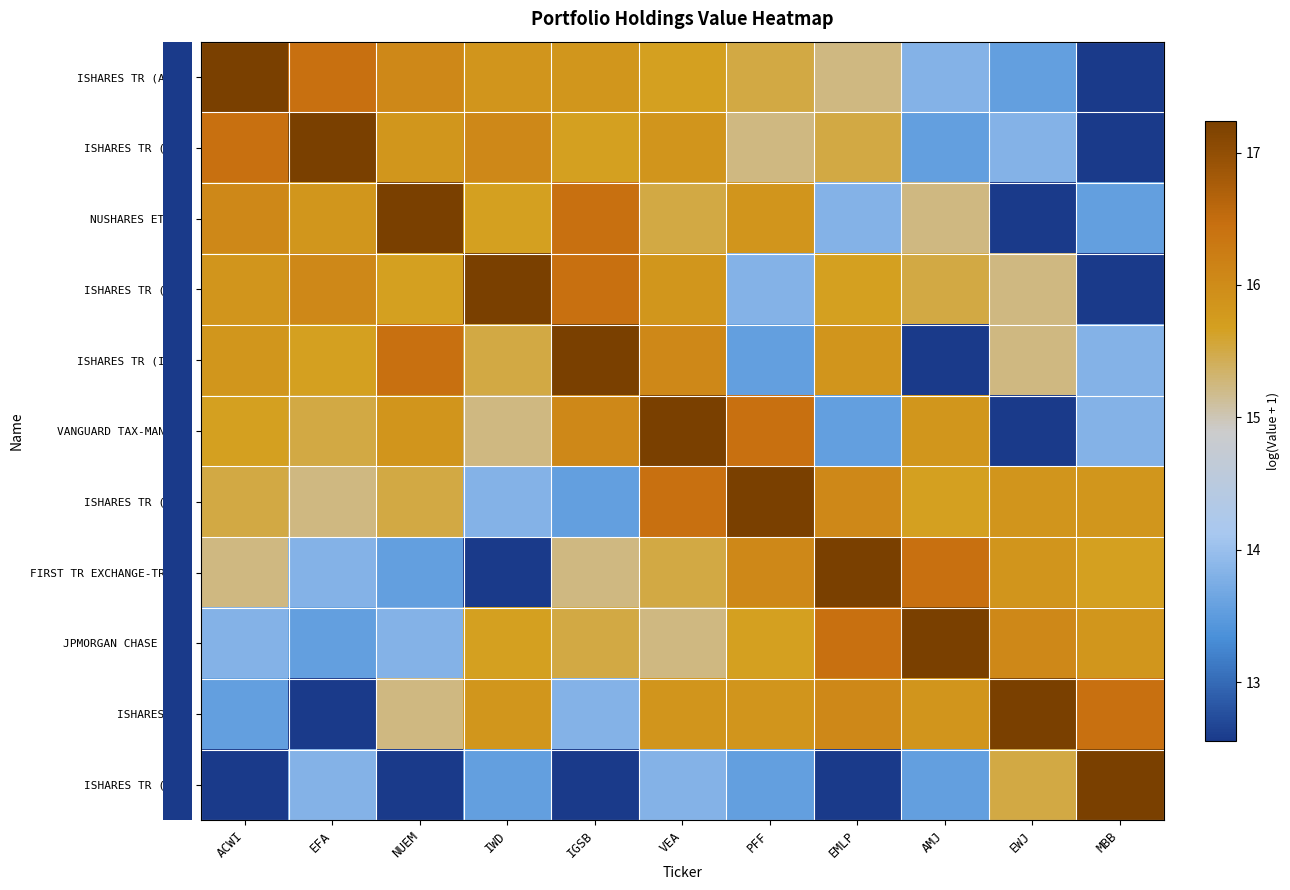

Which category has the highest value across all series?

ACWI